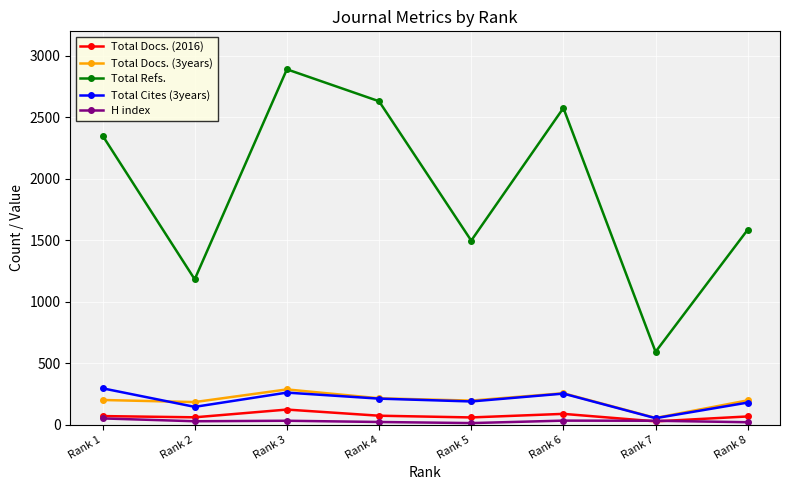

True or false: Total Docs. (3years) and Total Refs. cross at least once.

False